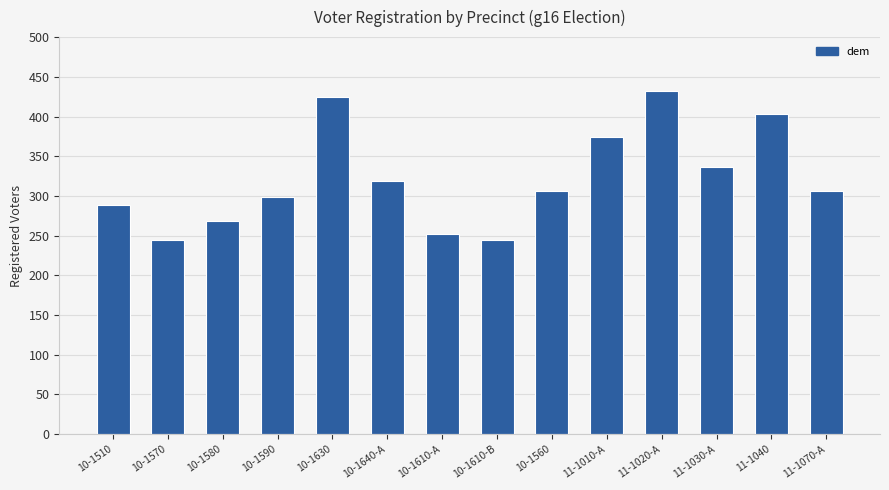

Reading left to right, extract all data points from this chart.

10-1510=288	10-1570=245	10-1580=269	10-1590=299	10-1630=424	10-1640-A=319	10-1610-A=252	10-1610-B=245	10-1560=306	11-1010-A=374	11-1020-A=432	11-1030-A=337	11-1040=403	11-1070-A=306